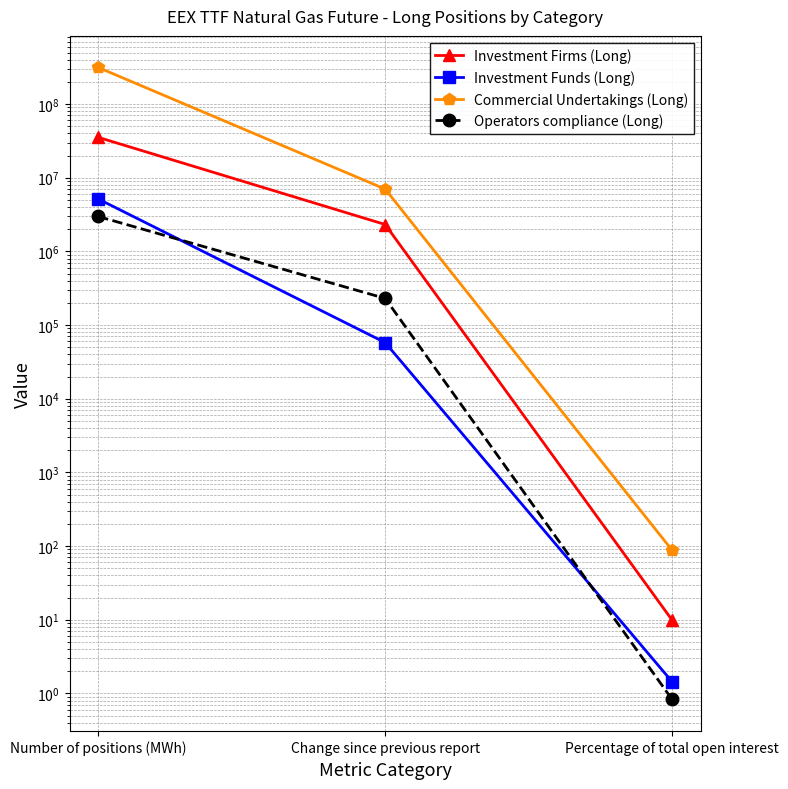

Is it true that Commercial Undertakings (Long) equals 42.6 at Percentage of total open interest?

False